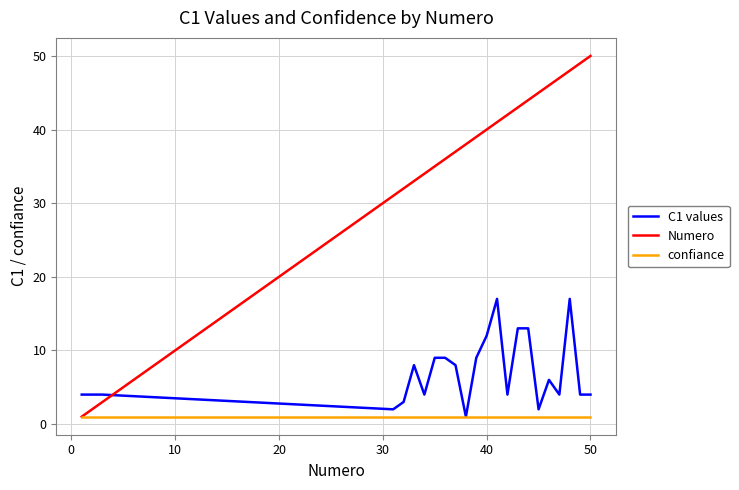

After their last crossing, which series has the higher values: Numero or C1 values?

Numero